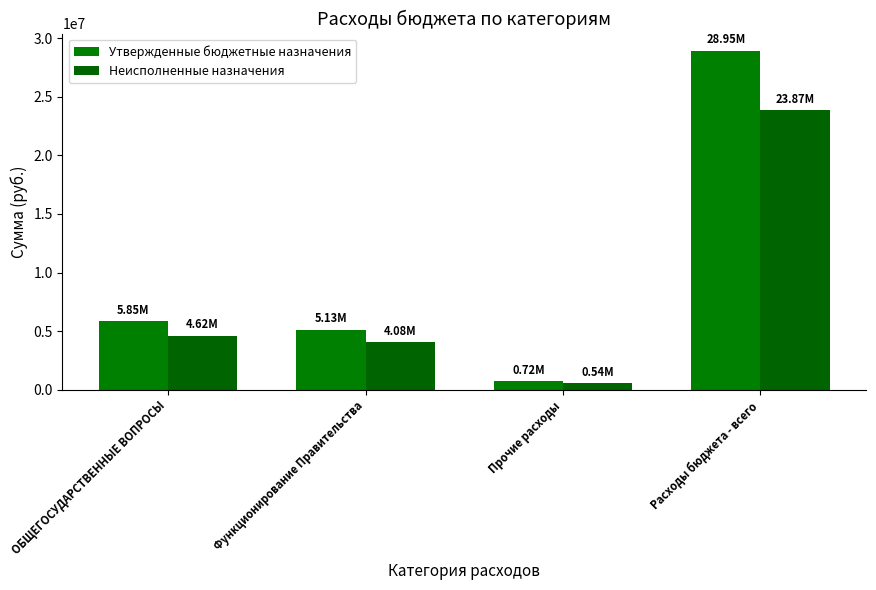

At how many categories does at least one series exceed 2322874?

3